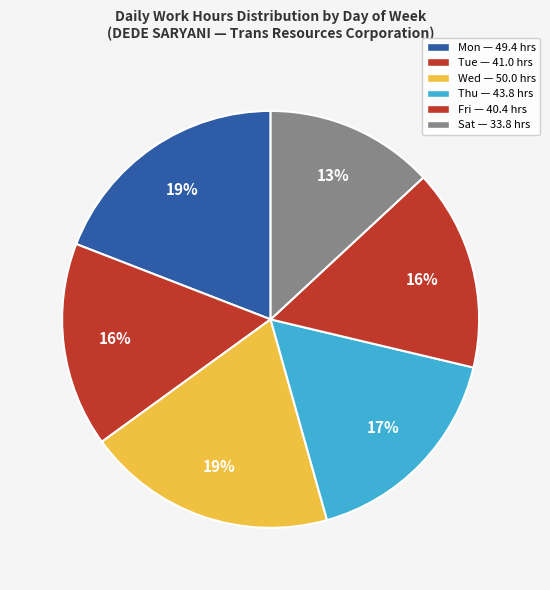

How many slices are in this pie chart?

6